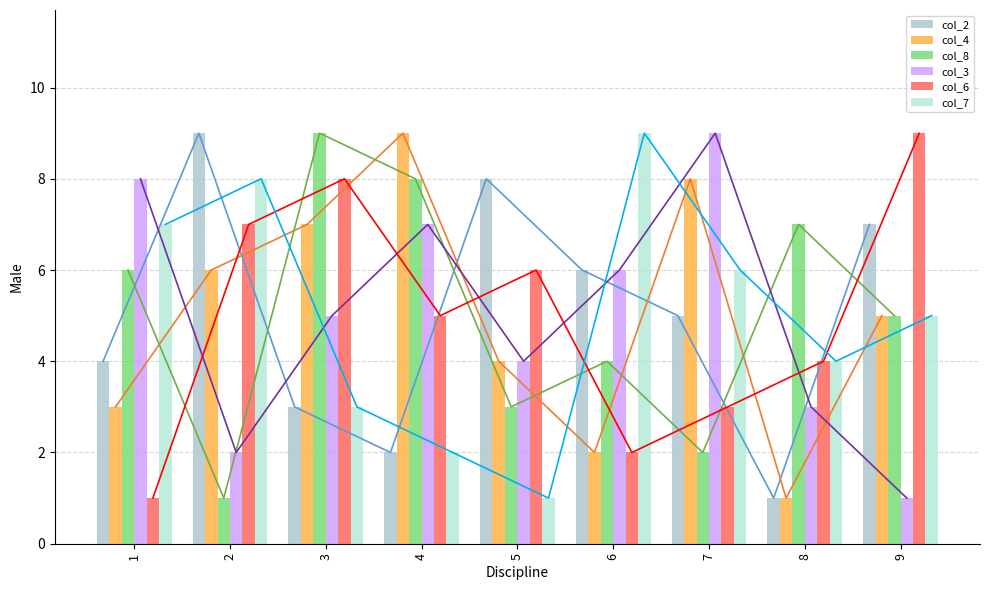

Reading left to right, extract all data points from this chart.

col_2: 1=4	2=9	3=3	4=2	5=8	6=6	7=5	8=1	9=7
col_4: 1=3	2=6	3=7	4=9	5=4	6=2	7=8	8=1	9=5
col_8: 1=6	2=1	3=9	4=8	5=3	6=4	7=2	8=7	9=5
col_3: 1=8	2=2	3=5	4=7	5=4	6=6	7=9	8=3	9=1
col_6: 1=1	2=7	3=8	4=5	5=6	6=2	7=3	8=4	9=9
col_7: 1=7	2=8	3=3	4=2	5=1	6=9	7=6	8=4	9=5